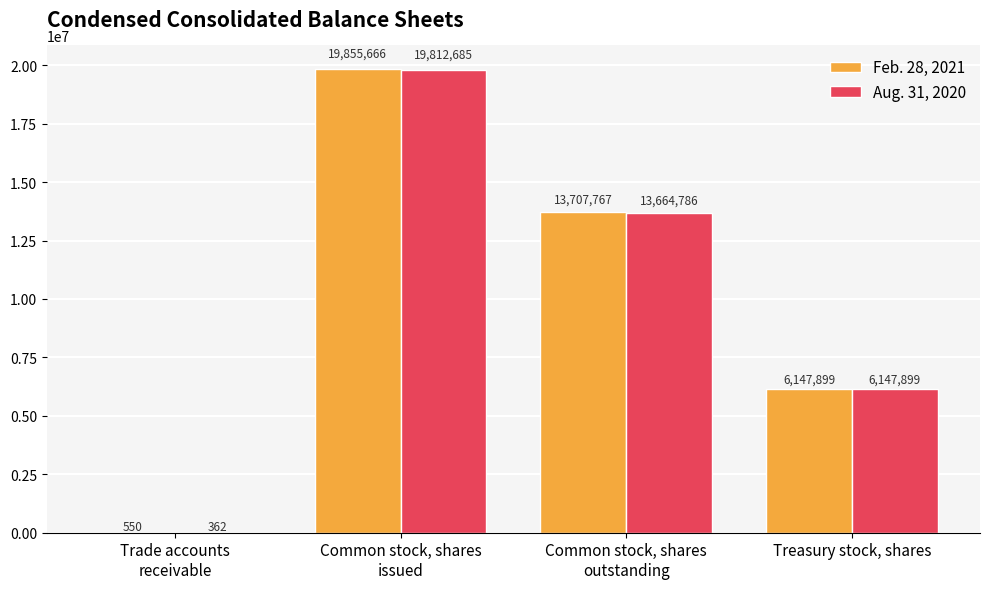

True or false: Aug. 31, 2020 has a value of 362 at Trade accounts
receivable.

True